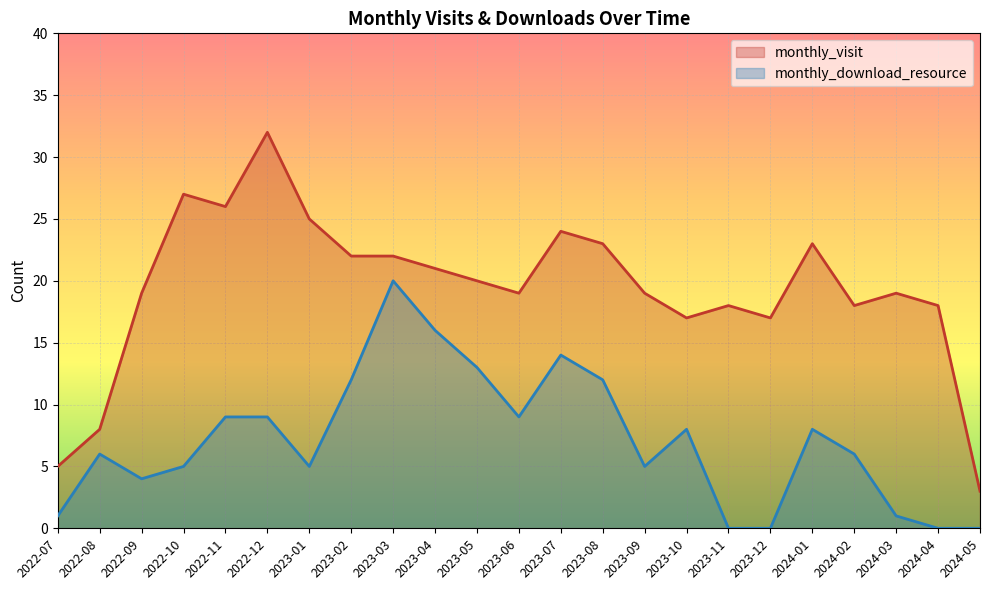

What position from the right is 2024-04?

2